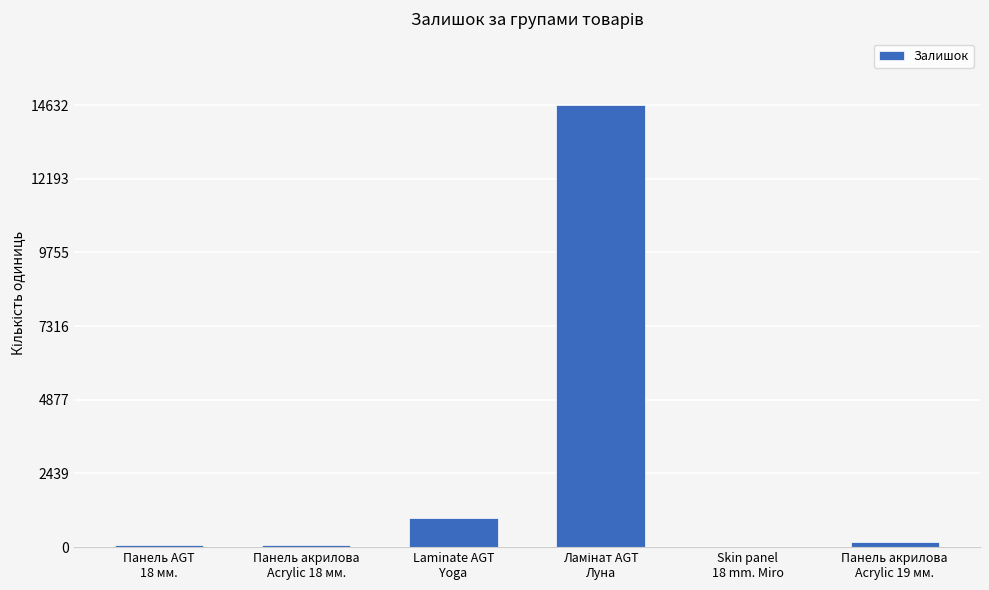

What is the greatest value displayed?

14632